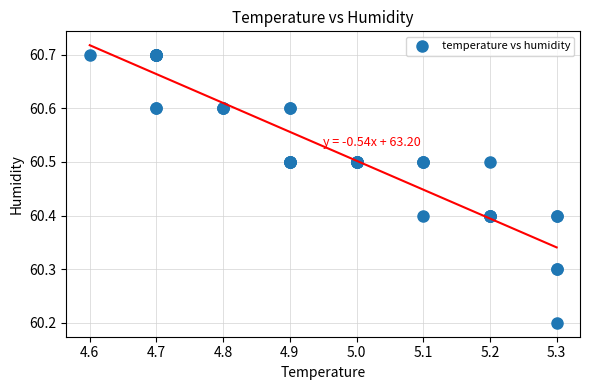

What Y value in the scatter plot is closest to 60?

60.2